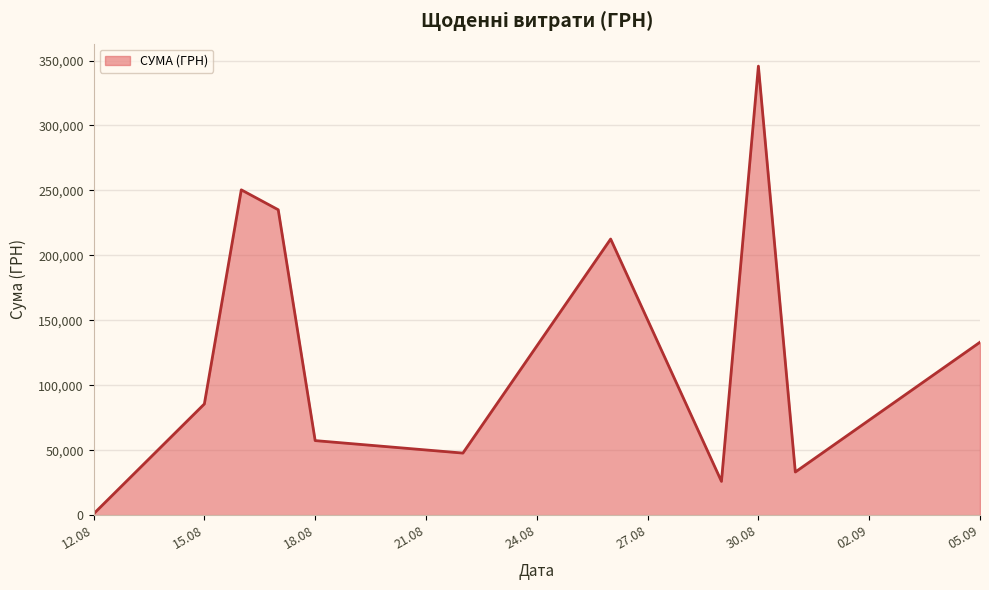

Does the chart have visible grid lines?

Yes